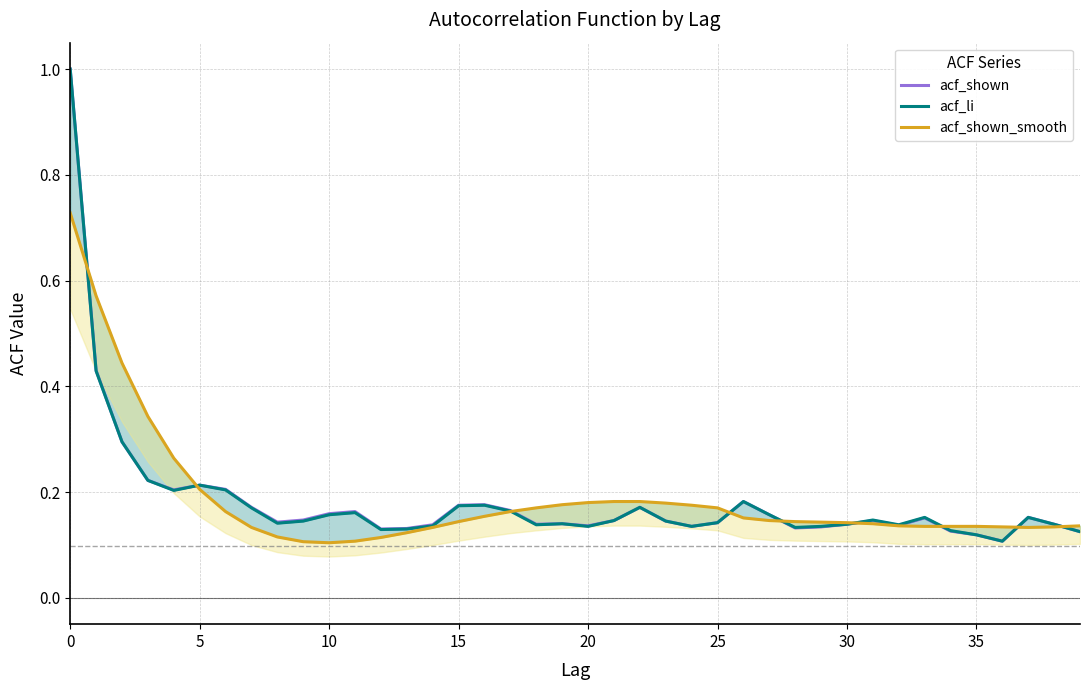

Which series has the widest spread of values?

acf_shown